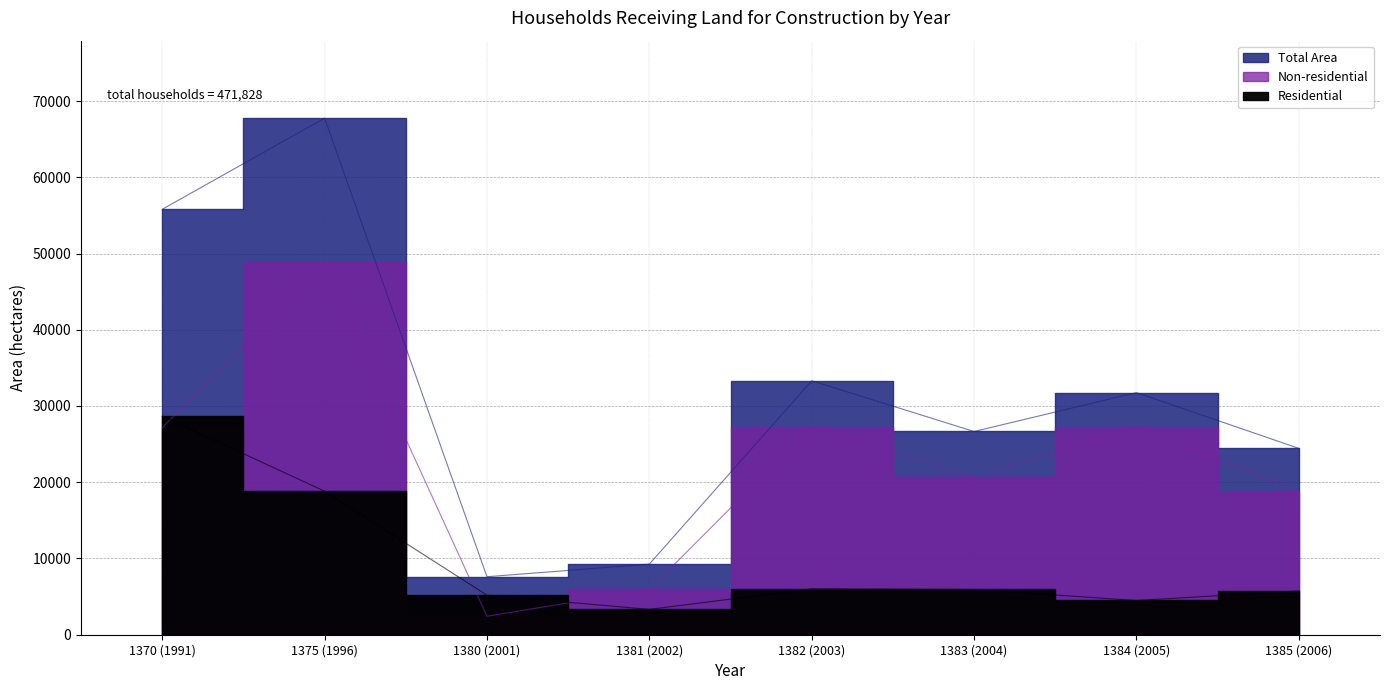

What are all the series names shown in the legend?

Total Area, Non-residential, Residential